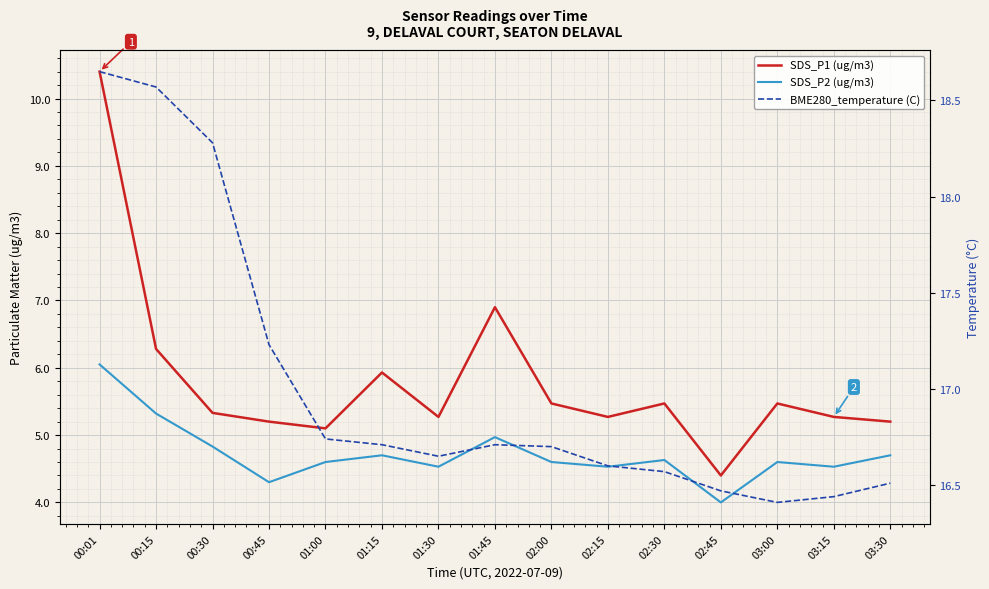

Read the SDS_P2 (ug/m3) value at 01:00.

4.6